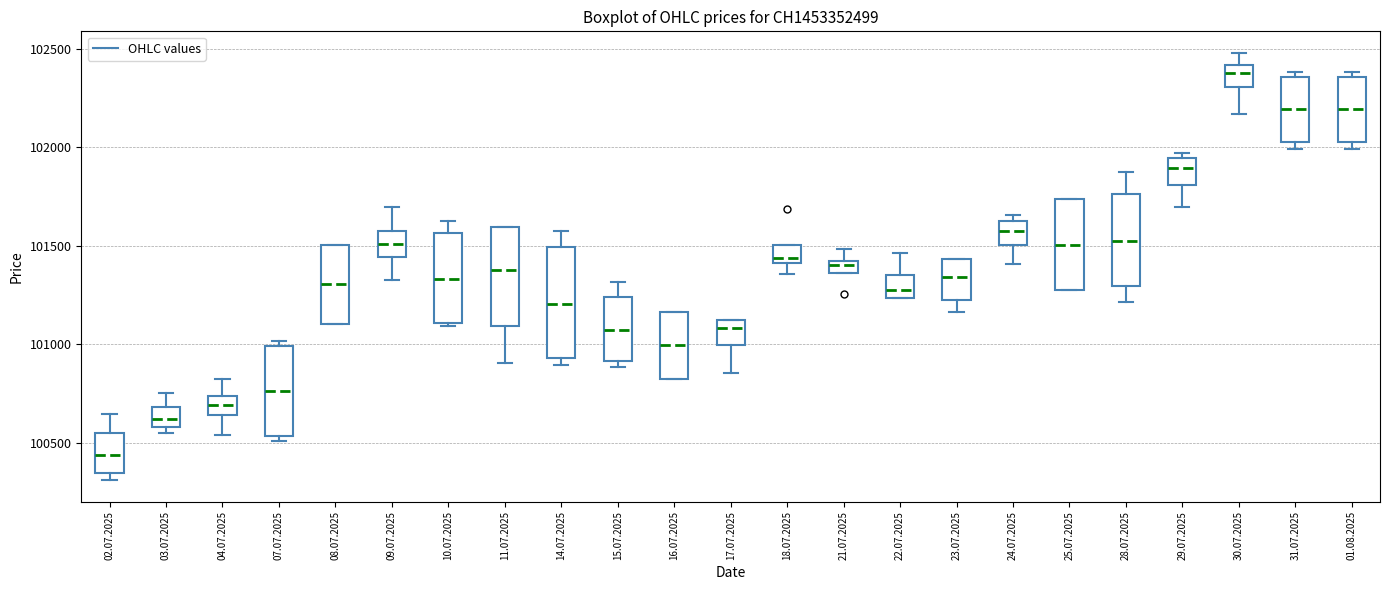

Which box is the tallest, from its lower edge to its upper edge?

14.07.2025